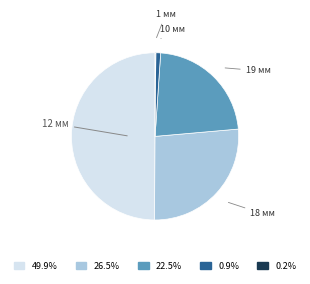

What is the smallest slice in the pie chart?

1 мм